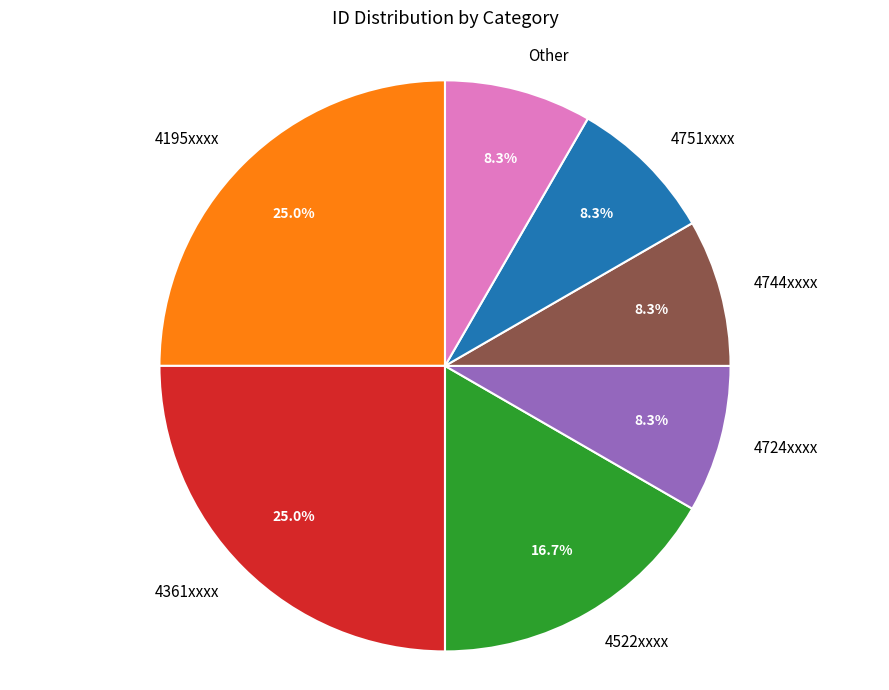

To the nearest percent, what is the difference between the largest and smallest slice percentages?

17%